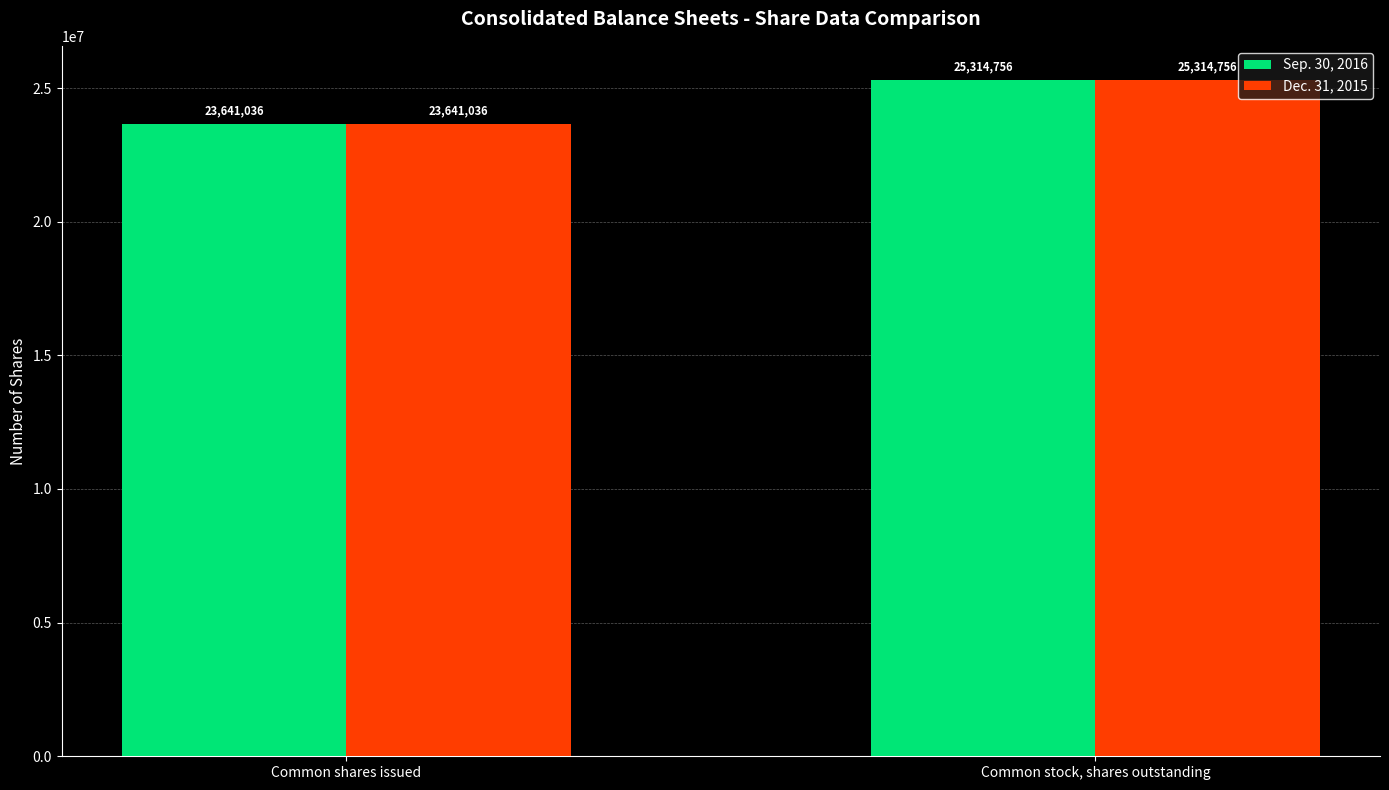

Rank the categories by Sep. 30, 2016 value from lowest to highest.

Common shares issued, Common stock, shares outstanding